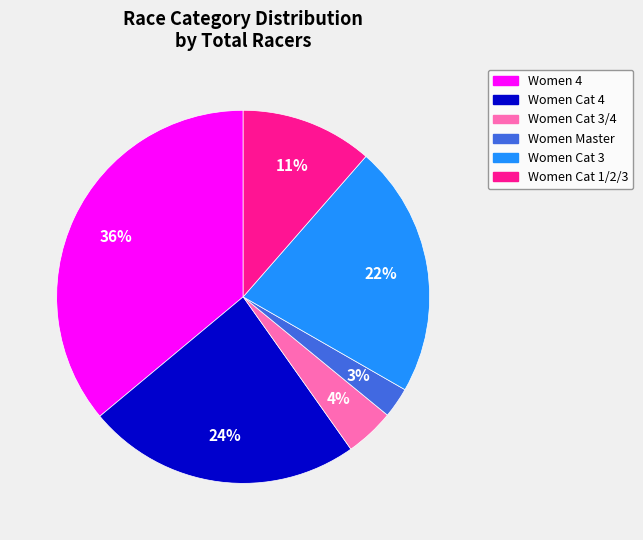

Does Women Cat 3 account for over 50% of the chart?

No